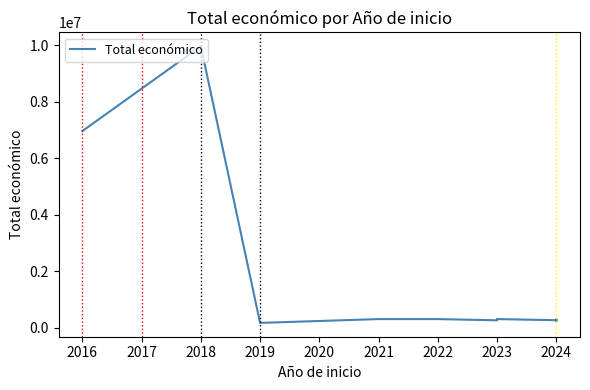

What is the change in value from 2023 to 2024?

-30003